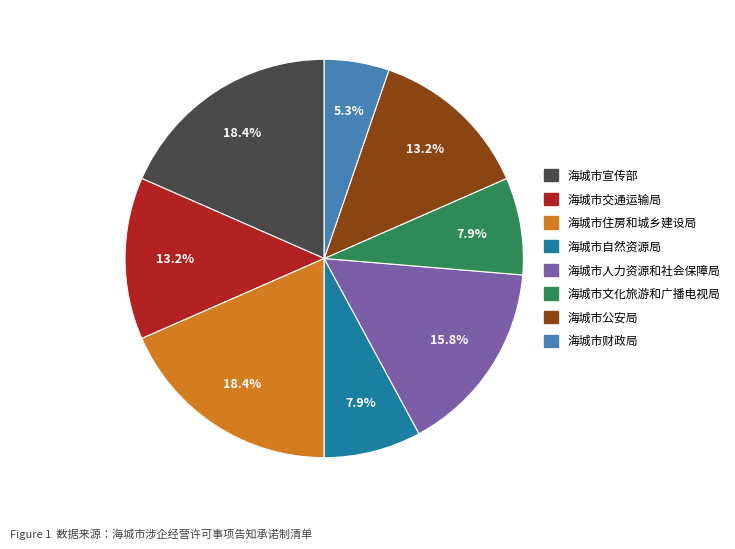

What is the smallest slice in the pie chart?

海城市财政局